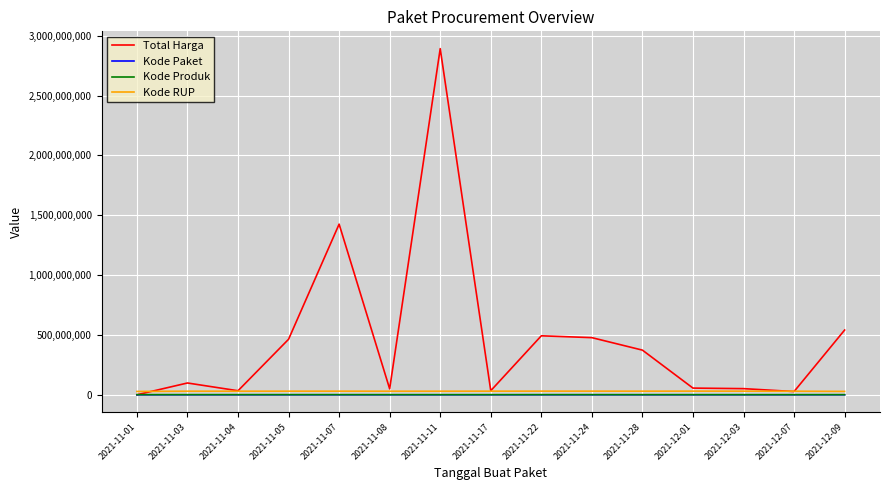

How many lines are shown in the chart?

4